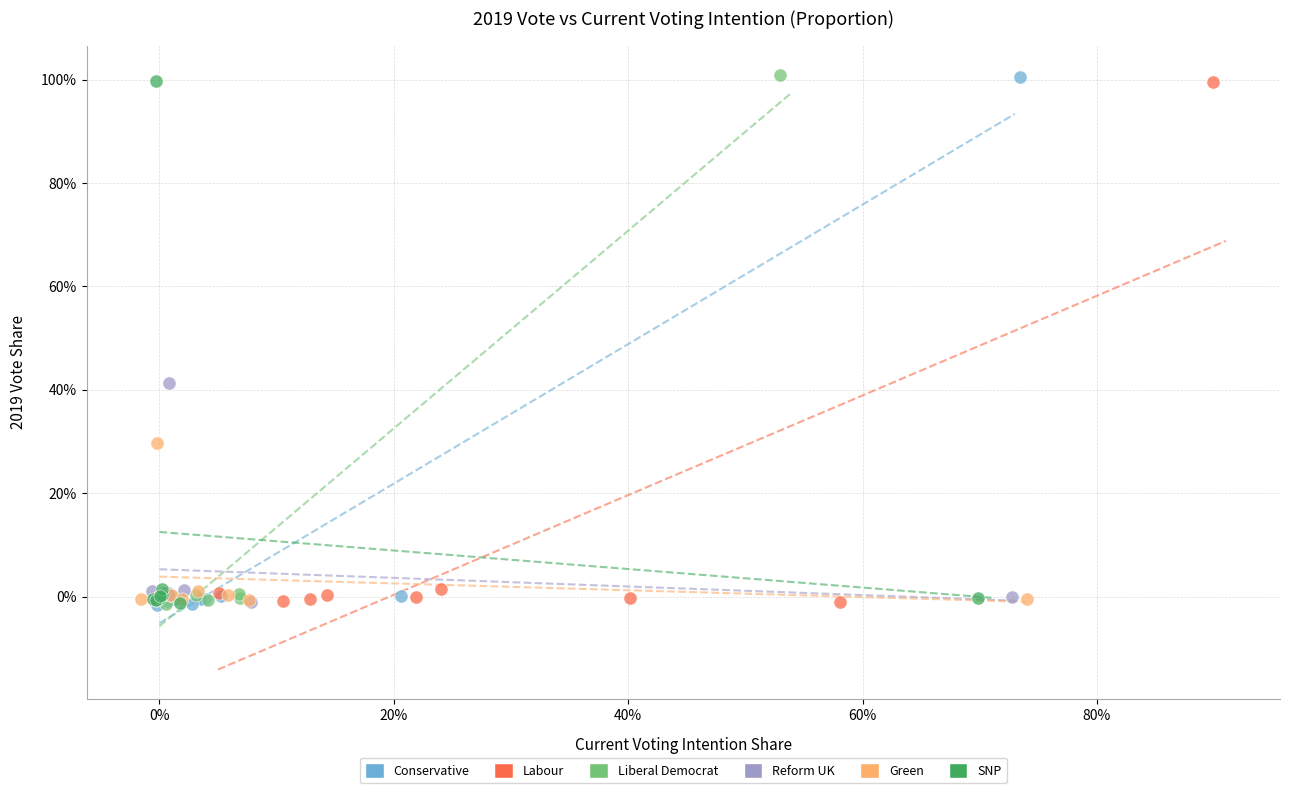

What are all the series names shown in the legend?

Conservative, Labour, Liberal Democrat, Reform UK, Green, SNP